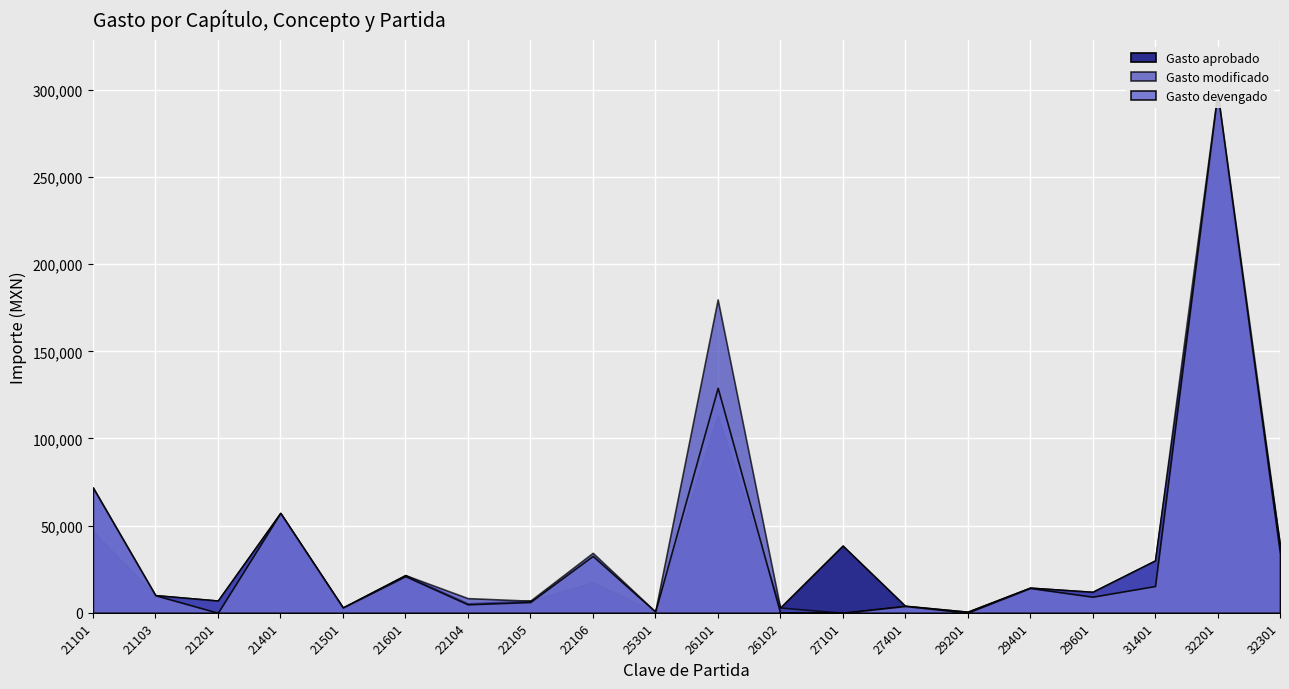

What is the difference between the maximum and minimum values in the Gasto aprobado series?

286964.0